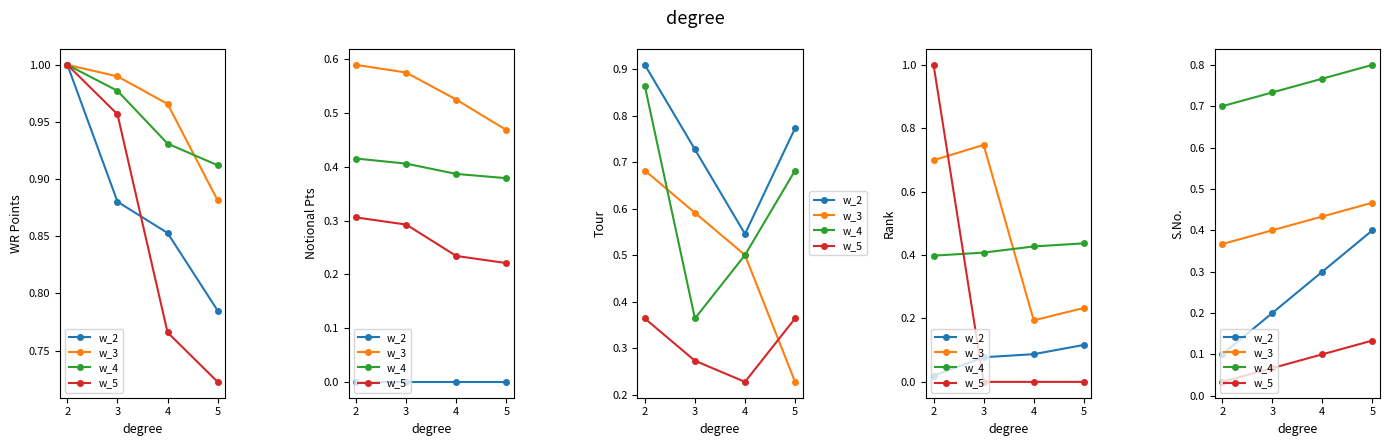

List the series in order of their peak value, lowest first.

w_5, w_2, w_3, w_4